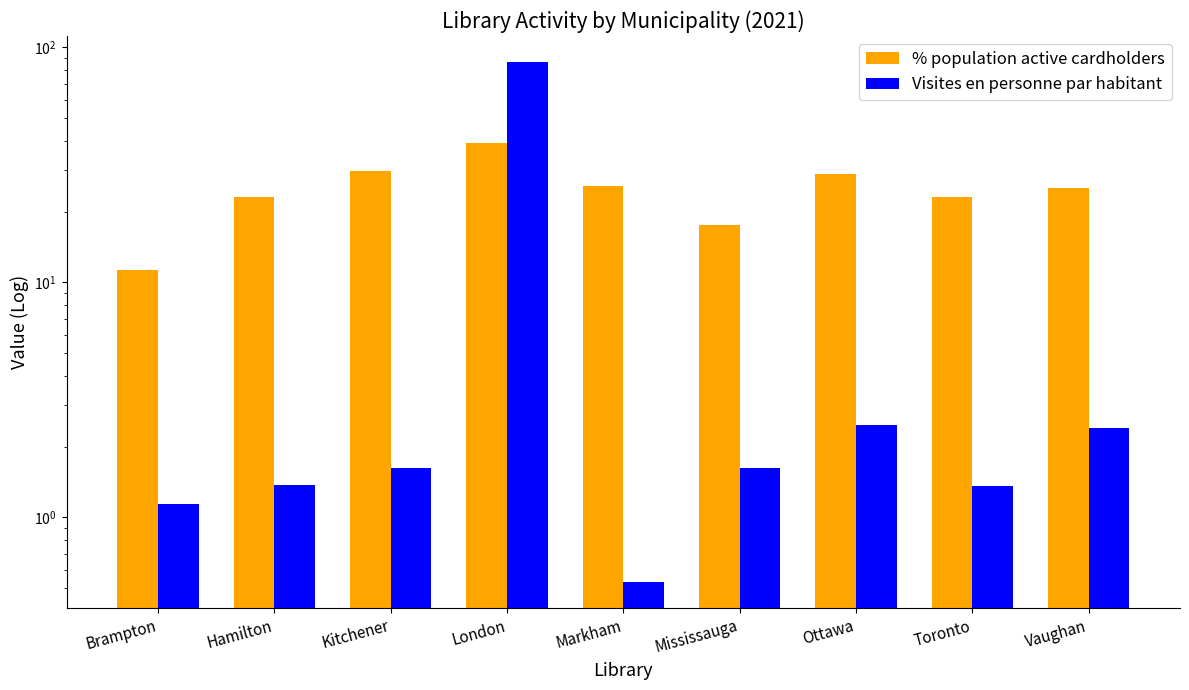

What is the sum of the Visites en personne par habitant values at Brampton and Toronto?

2.5